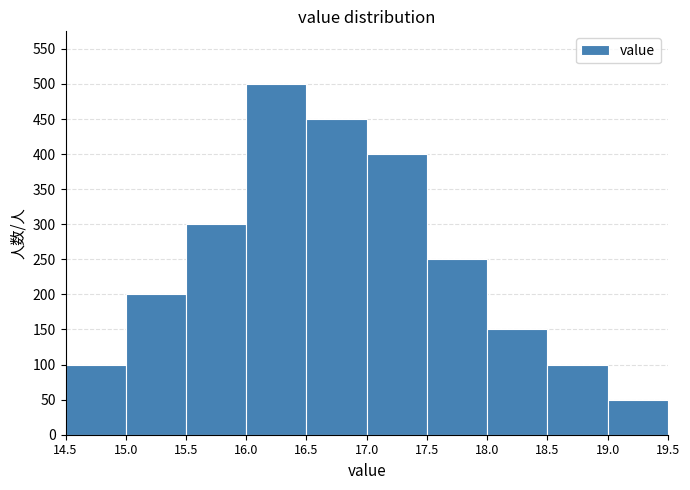

Reading left to right, list every bar in this chart as the range it spans on the x-axis followed by its height. The values are not printed on the chart, so give them approximately, as read against the axis.

14.5 to 15.0: 100
15.0 to 15.5: 200
15.5 to 16.0: 300
16.0 to 16.5: 500
16.5 to 17.0: 450
17.0 to 17.5: 400
17.5 to 18.0: 250
18.0 to 18.5: 150
18.5 to 19.0: 100
19.0 to 19.5: 50